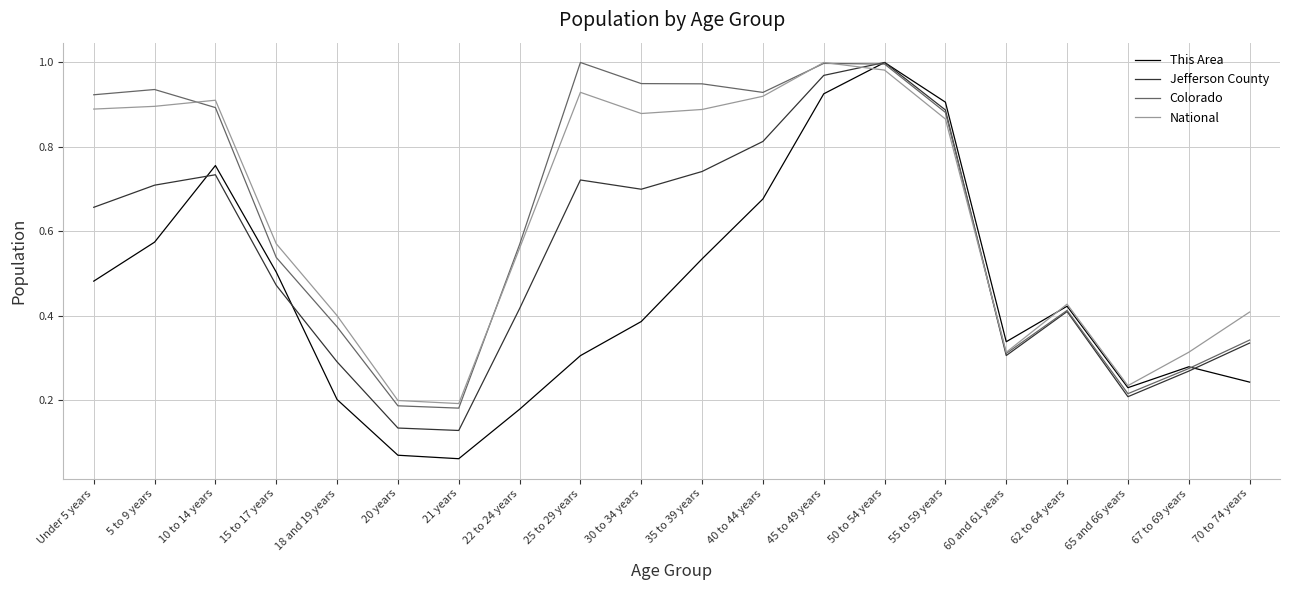

The This Area series shows 0.1 at 22 to 24 years. True or false?

False